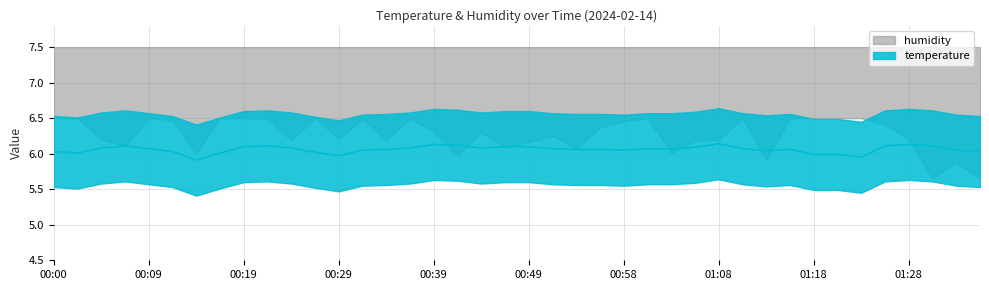

What is the sum of the values at 01:16 and 00:51?

12.1